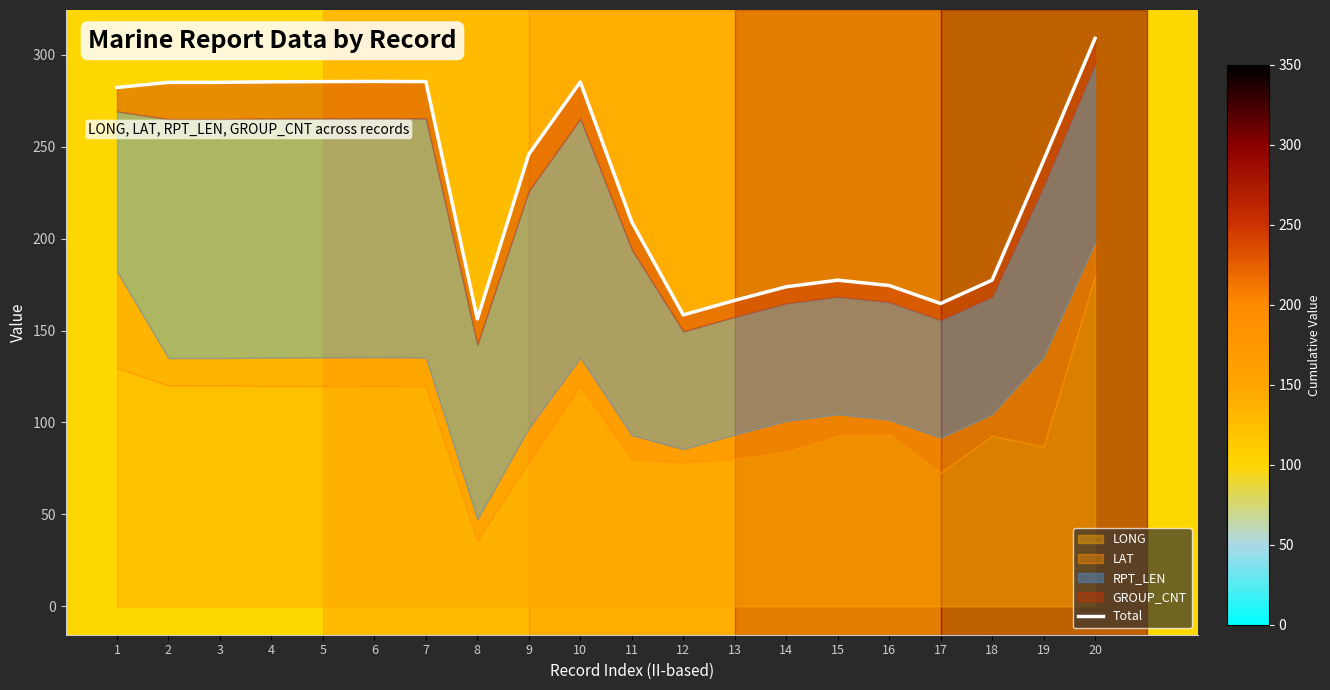

Where is the first local minimum?

8